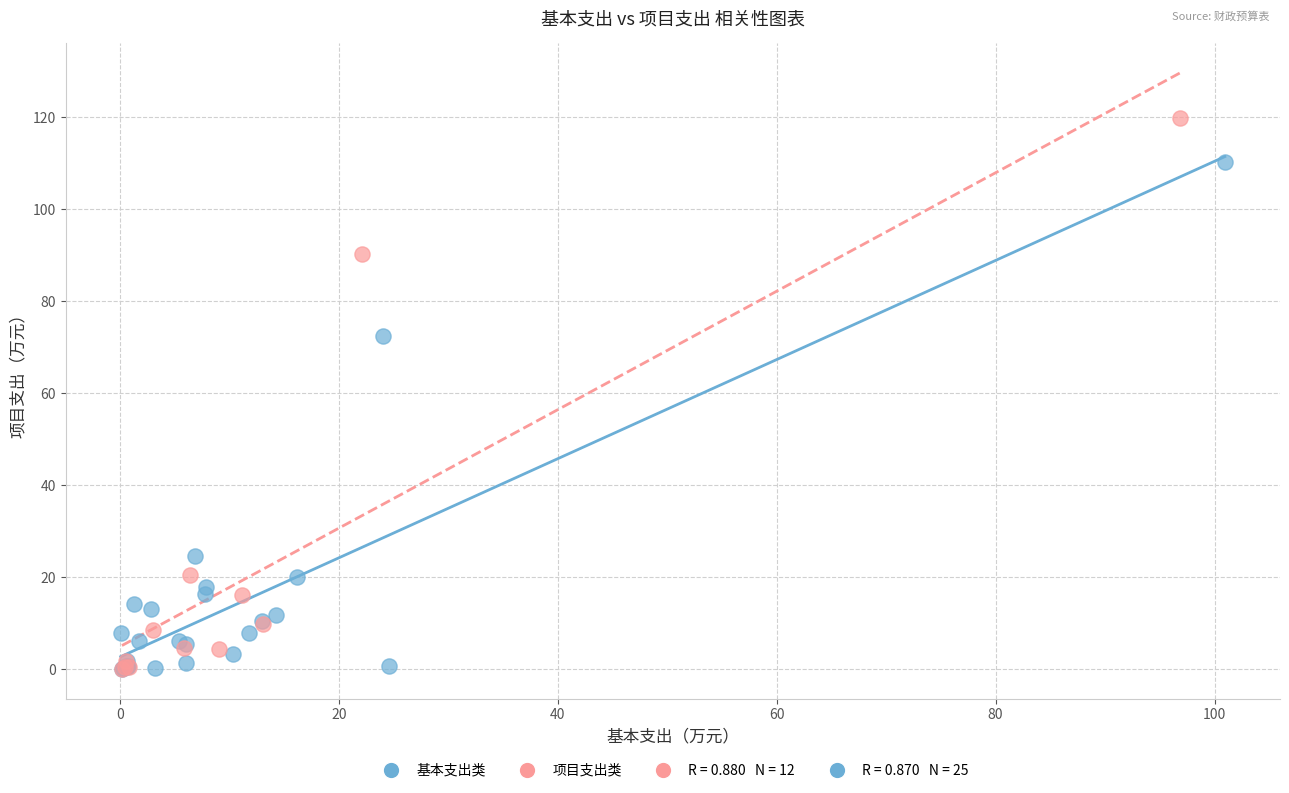

Which series has the widest spread of Y values?

项目支出类